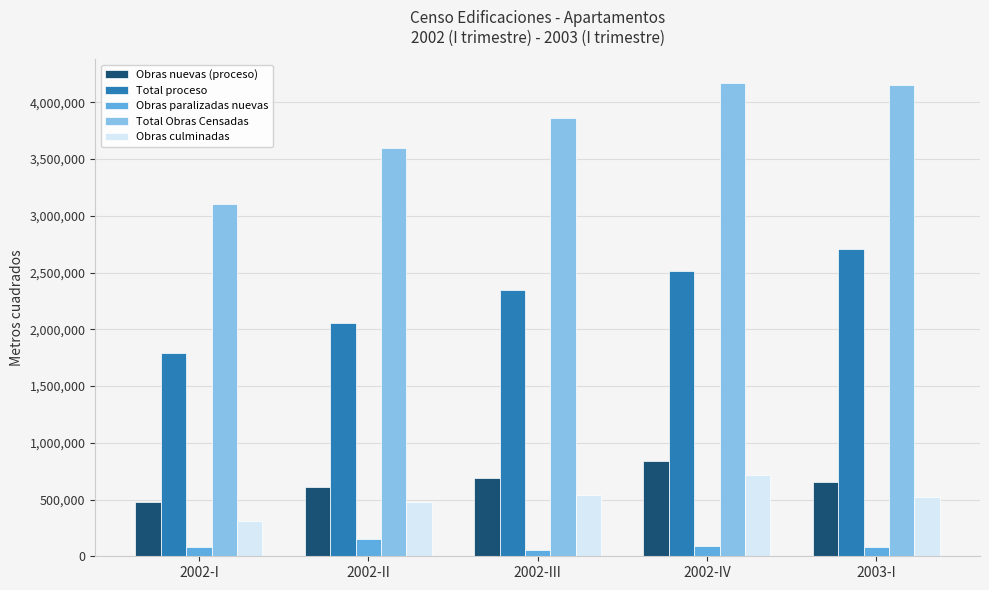

What position from the left is 2002-III?

3